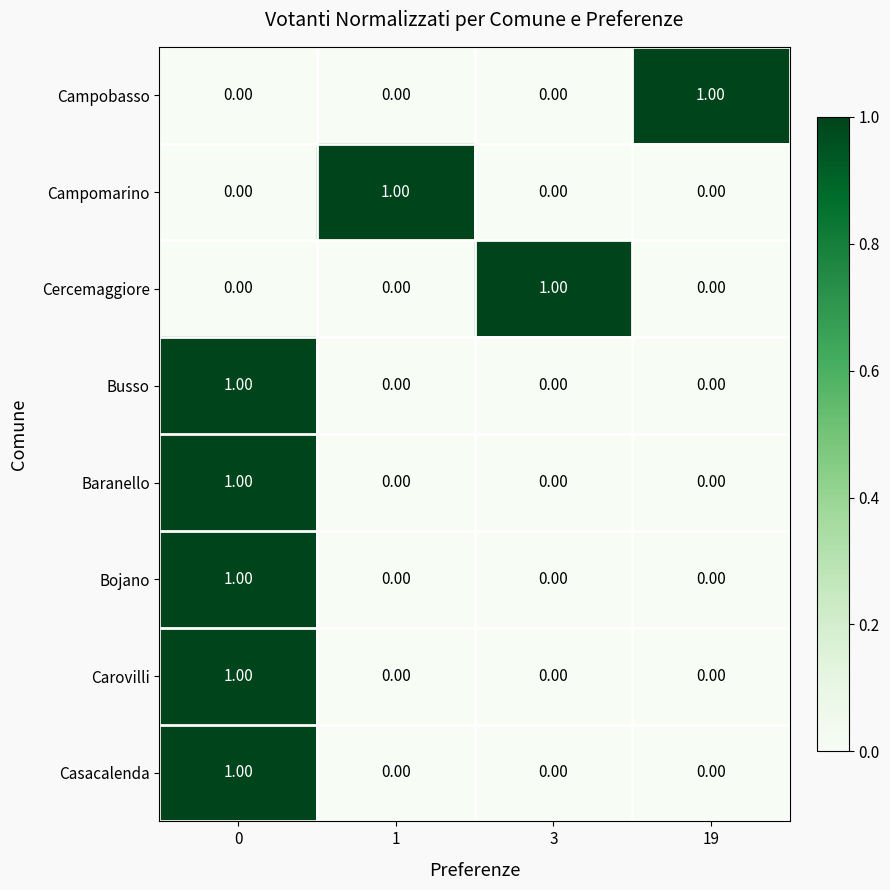

At how many categories does at least one series exceed 0?

4